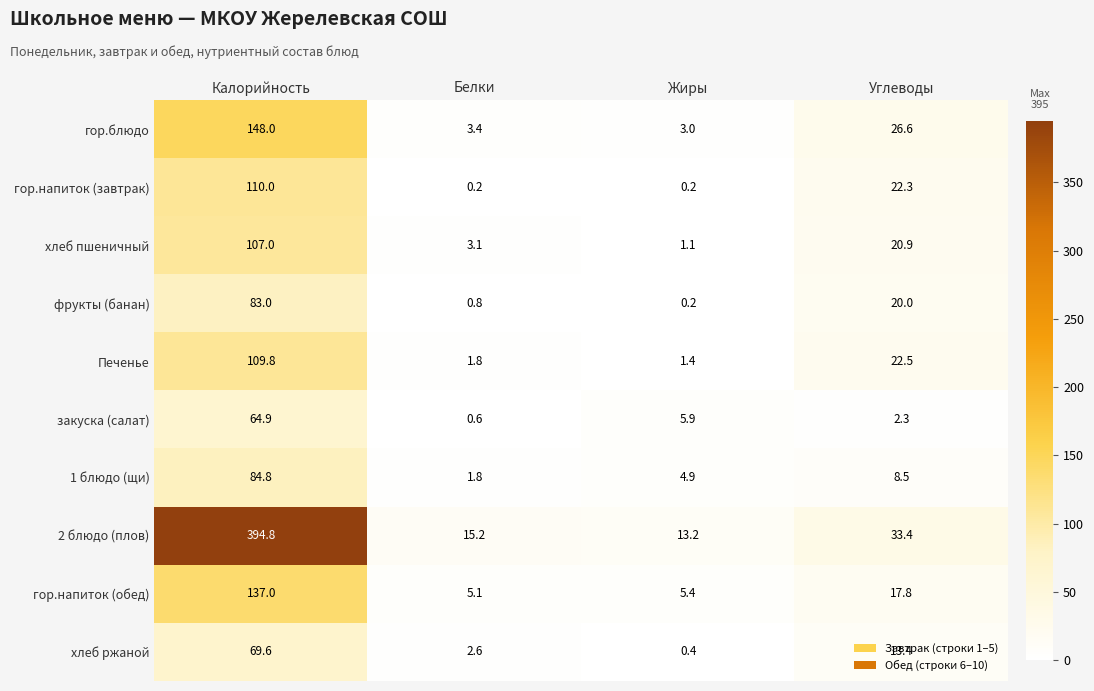

What is the difference between the maximum and minimum values in the хлеб ржаной series?

69.2